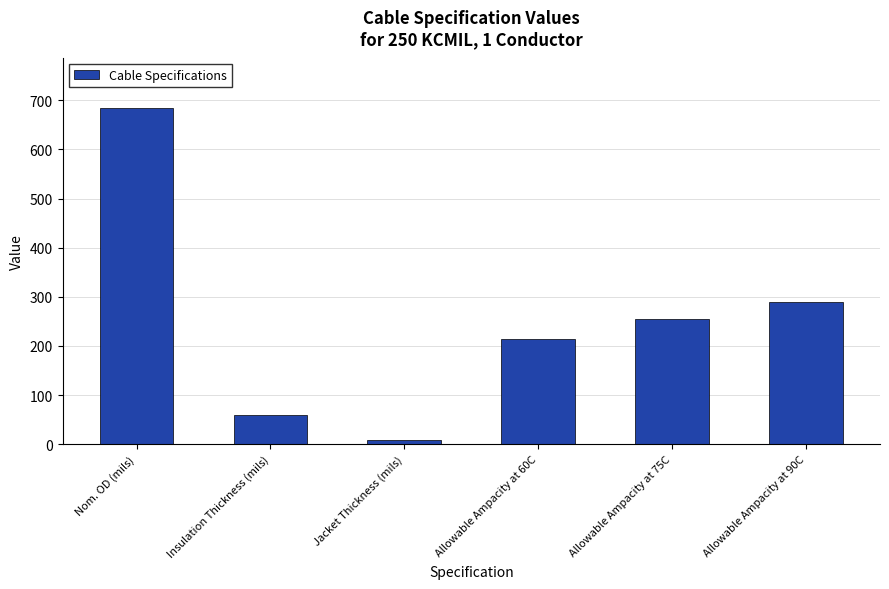

What is the sum of the values at Nom. OD (mils) and Insulation Thickness (mils)?

744